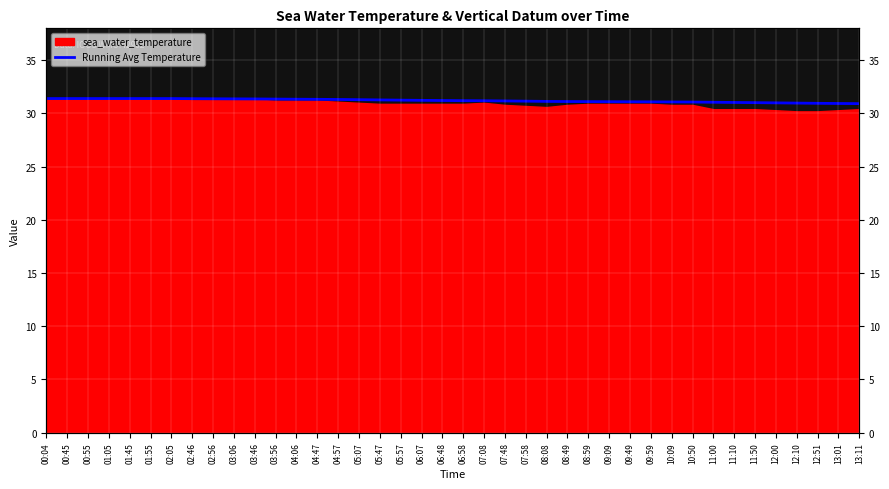

How many categories are shown in the chart?

40